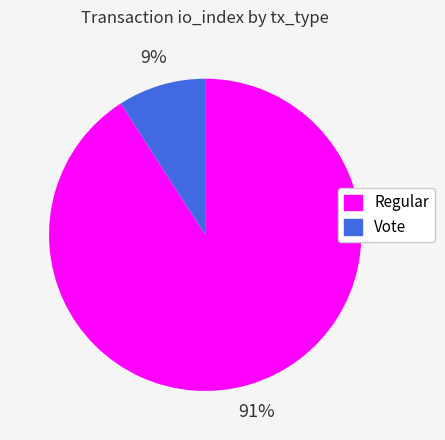

Is it true that Vote is 9% of the pie?

True